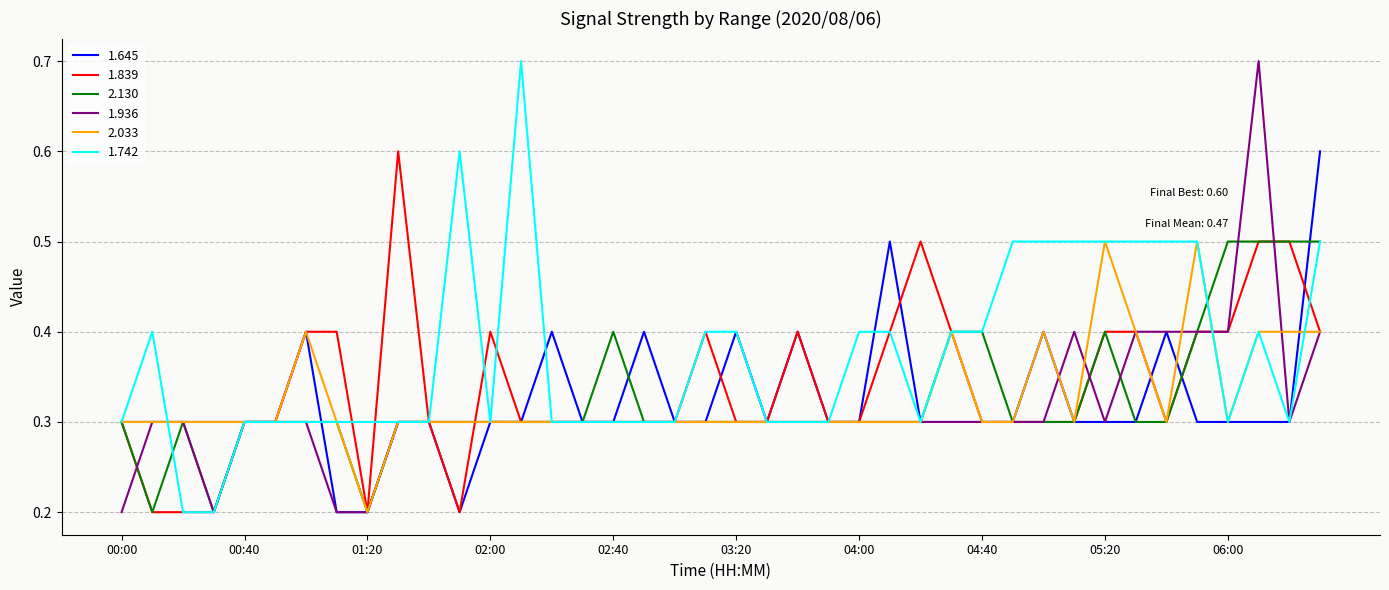

What is the greatest value displayed?

0.7